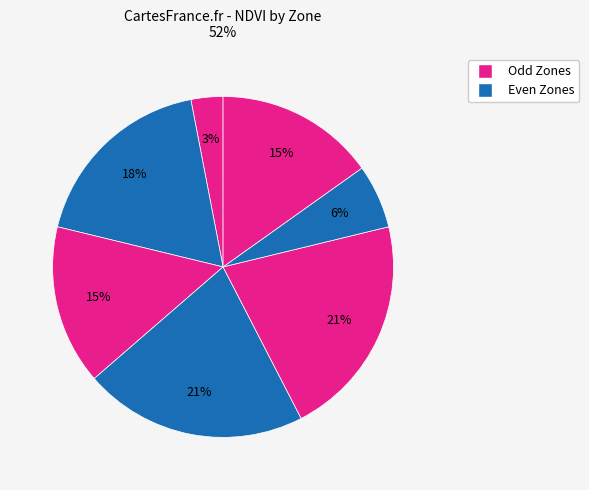

How many segments does this pie chart have?

7